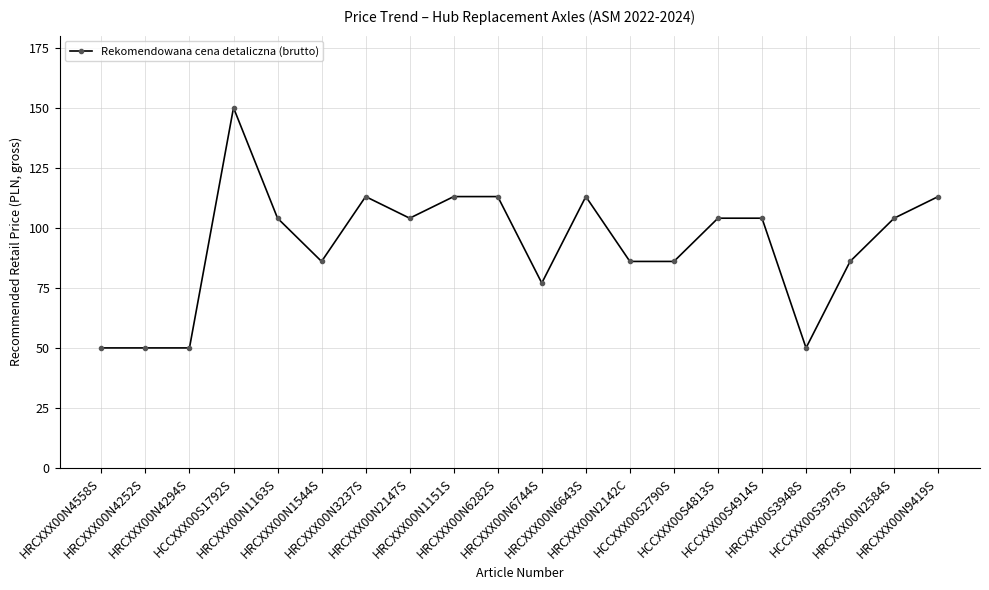

What is the smallest value displayed?

50